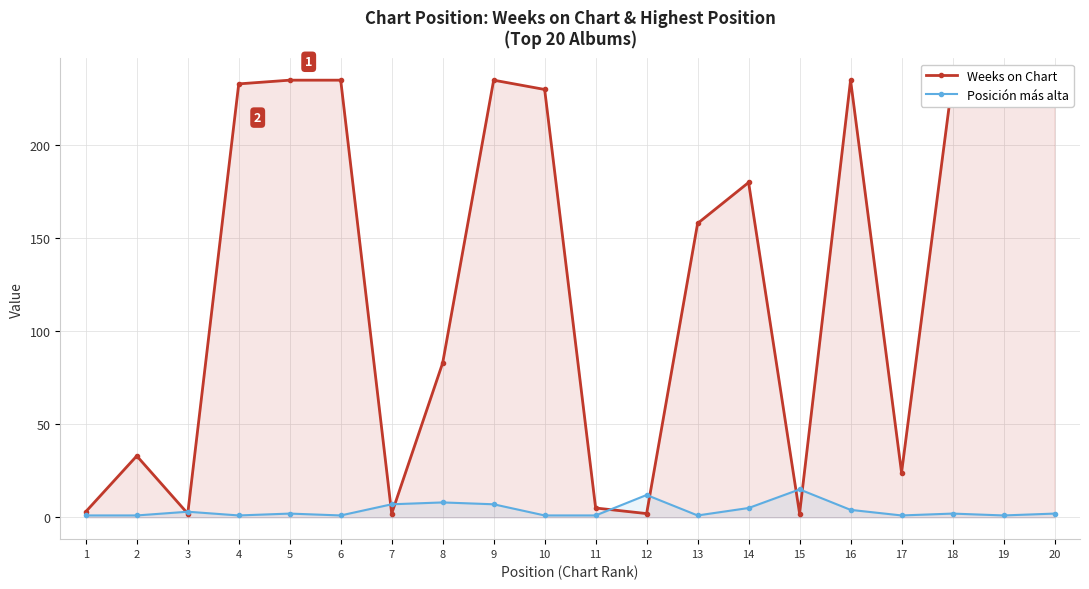

True or false: Posición más alta has more than 1 points higher than both neighbors.

True